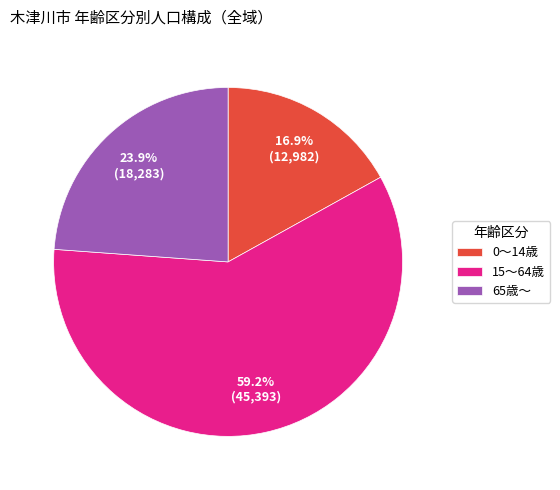

What is the smallest slice in the pie chart?

0～14歳